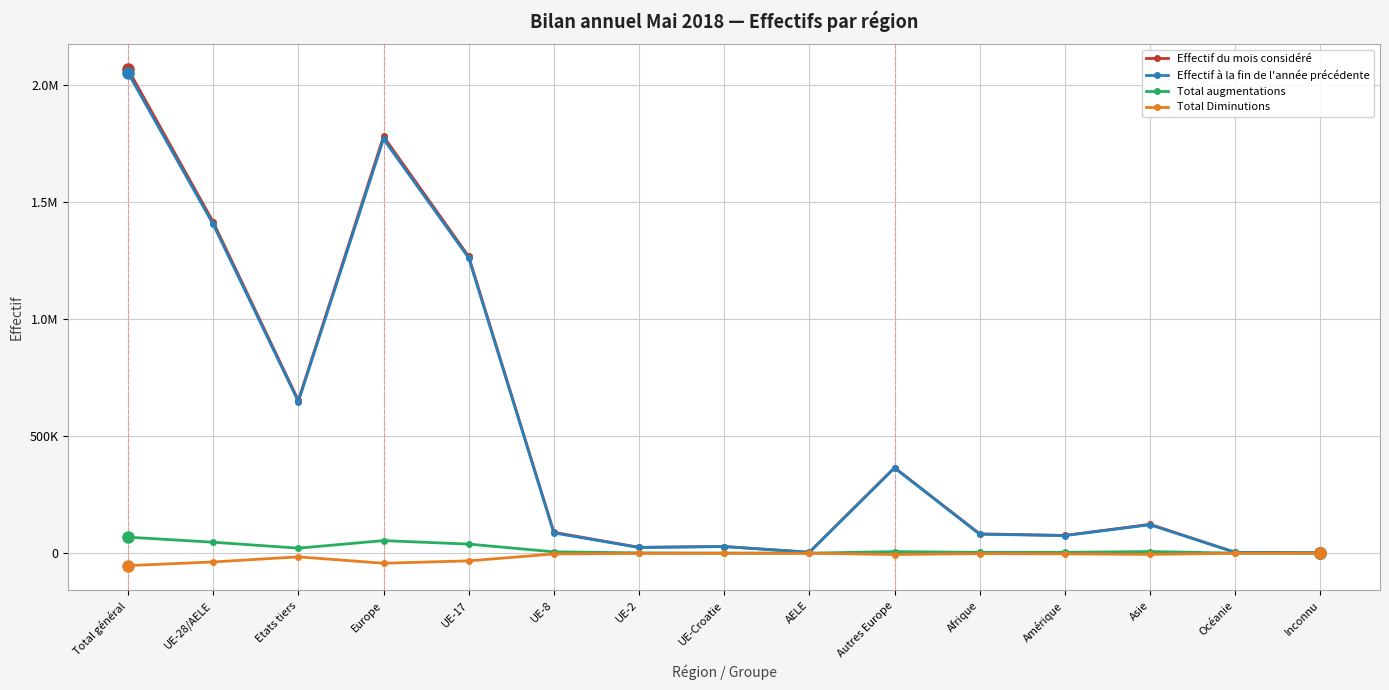

What position from the left is Asie?

13